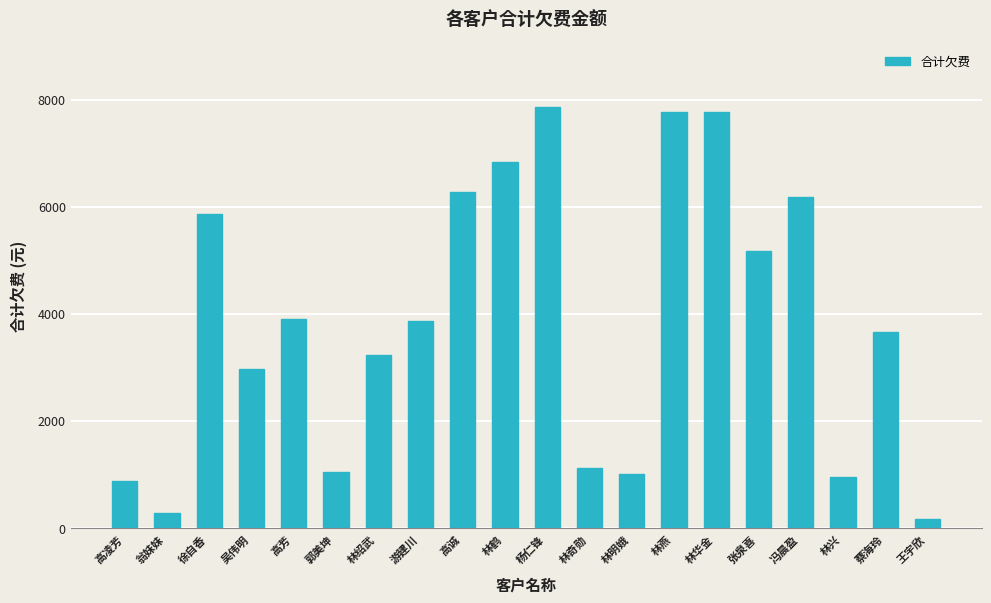

Where does the data first go above 3869?

徐自香